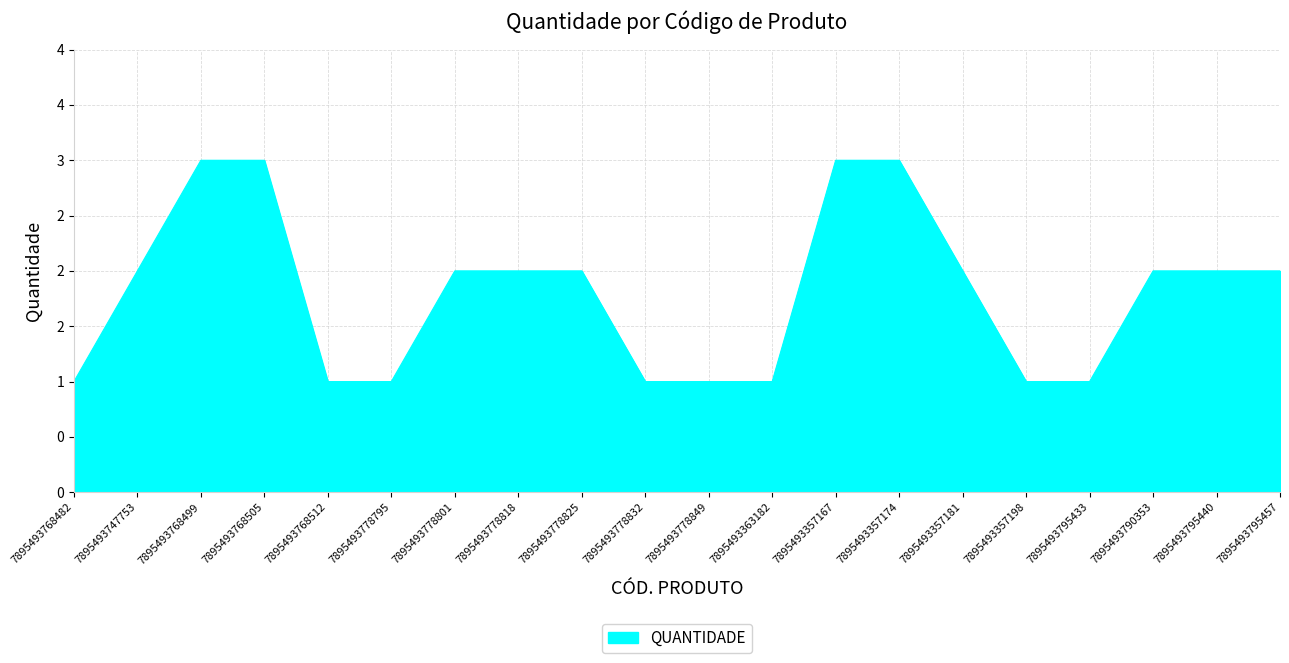

Approximately how many times larger is the value at 7895493778849 compared to 7895493768482?

1.0